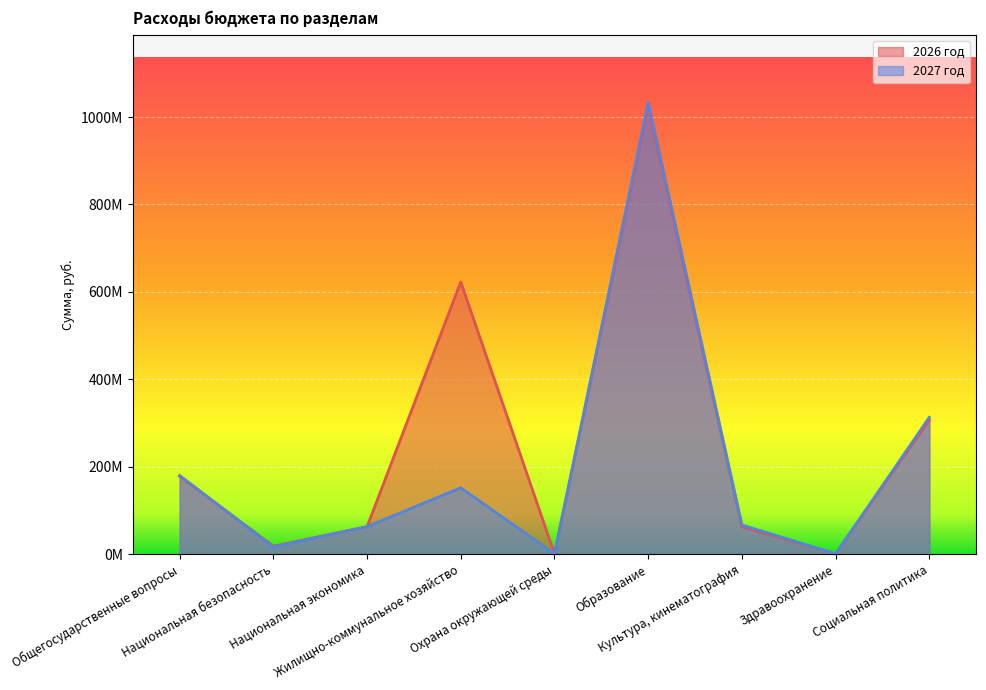

How many series are shown in this chart?

2